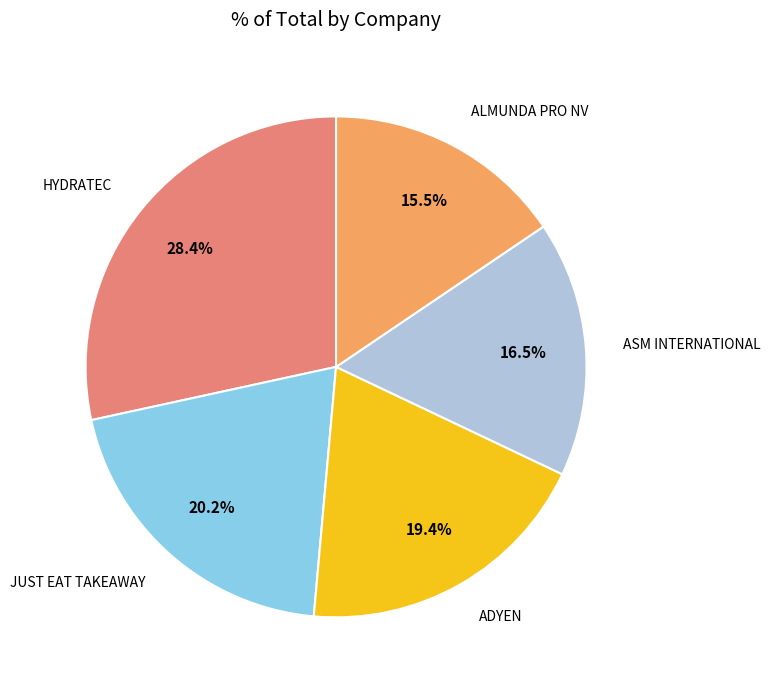

Is there a majority slice in this chart?

No